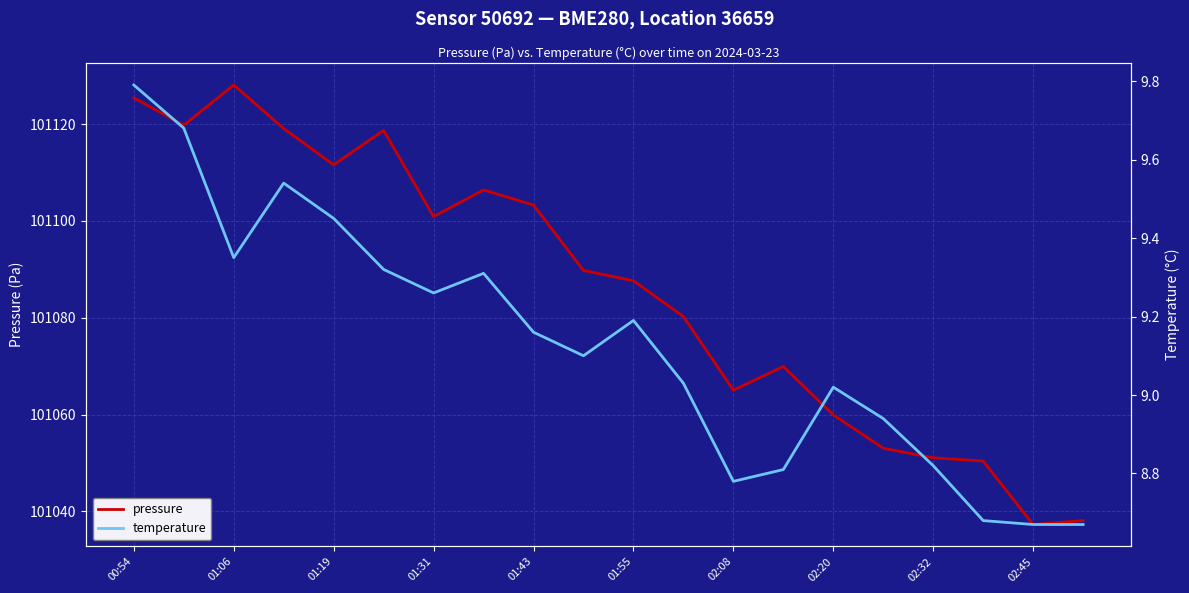

True or false: pressure and temperature cross at least once.

False